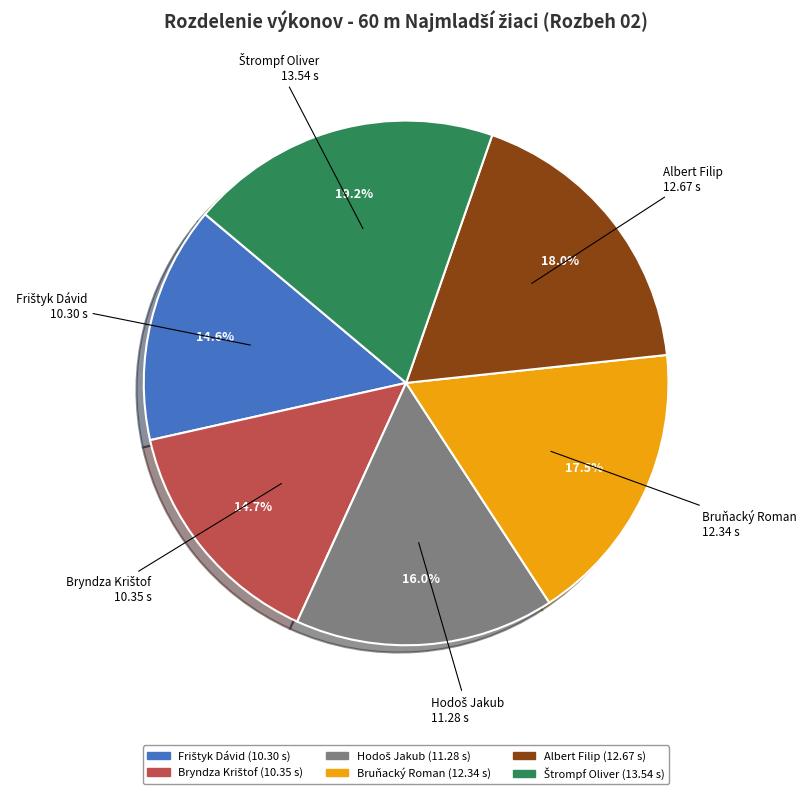

How much of the chart is everything except Albert Filip?

82.0%